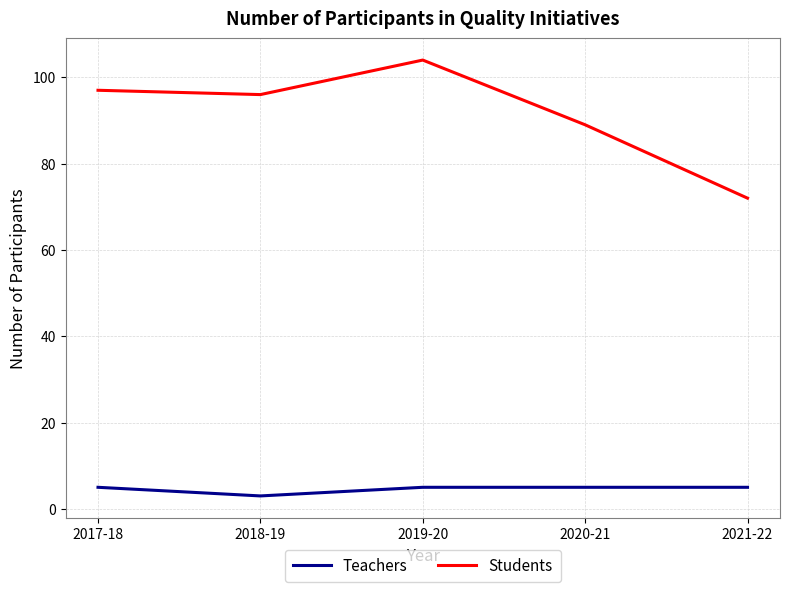

What position from the right is 2017-18?

5